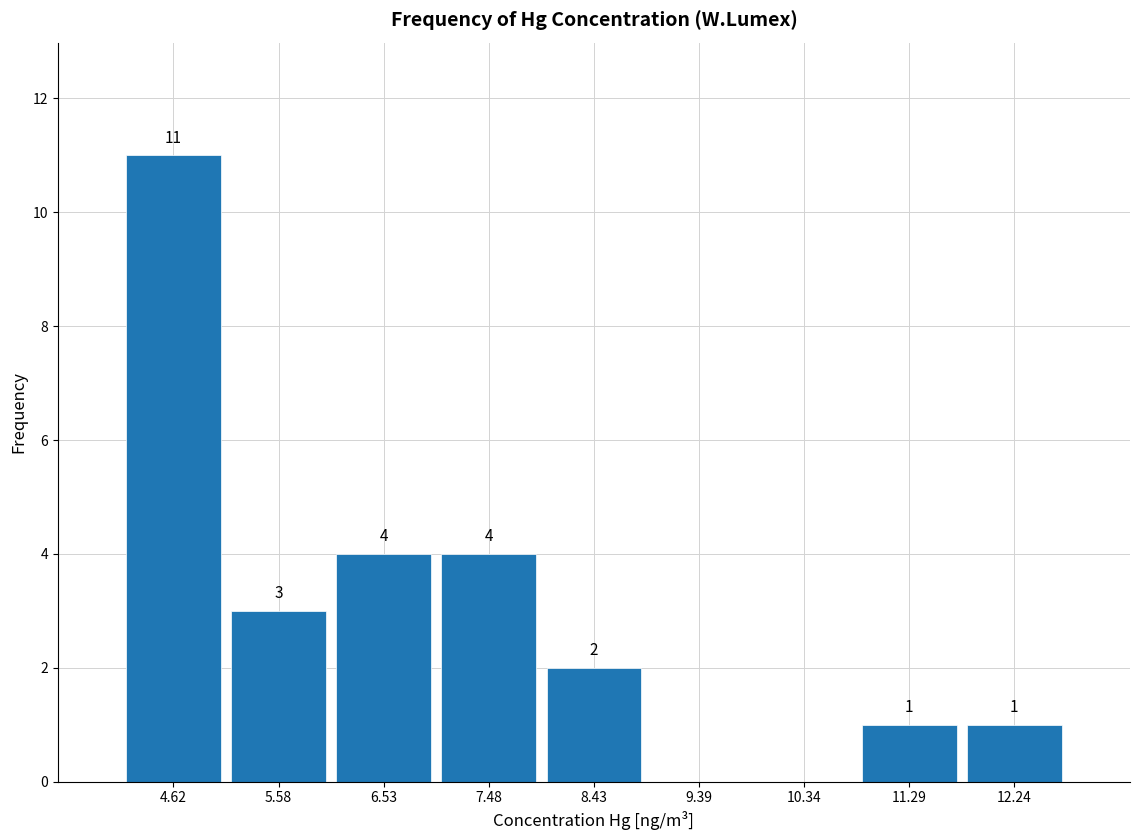

Which range on the x-axis has the tallest bar?

4.1 to 5.1